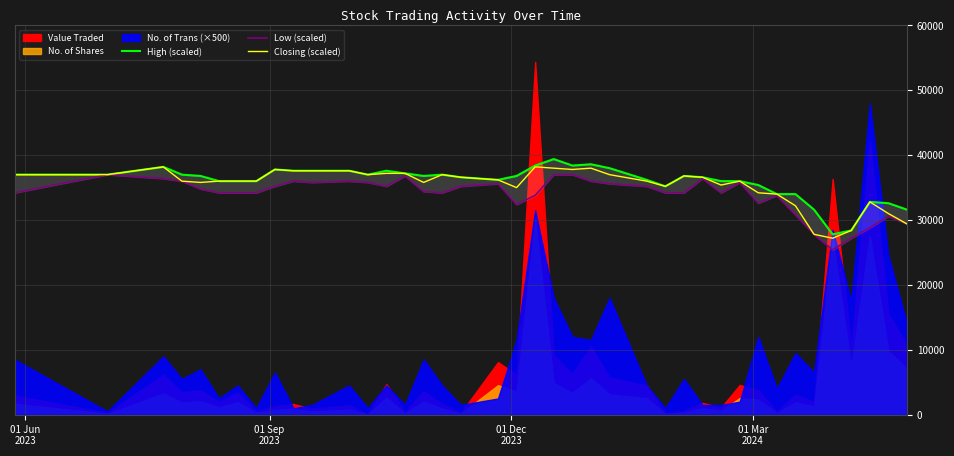

Does the chart have visible grid lines?

Yes